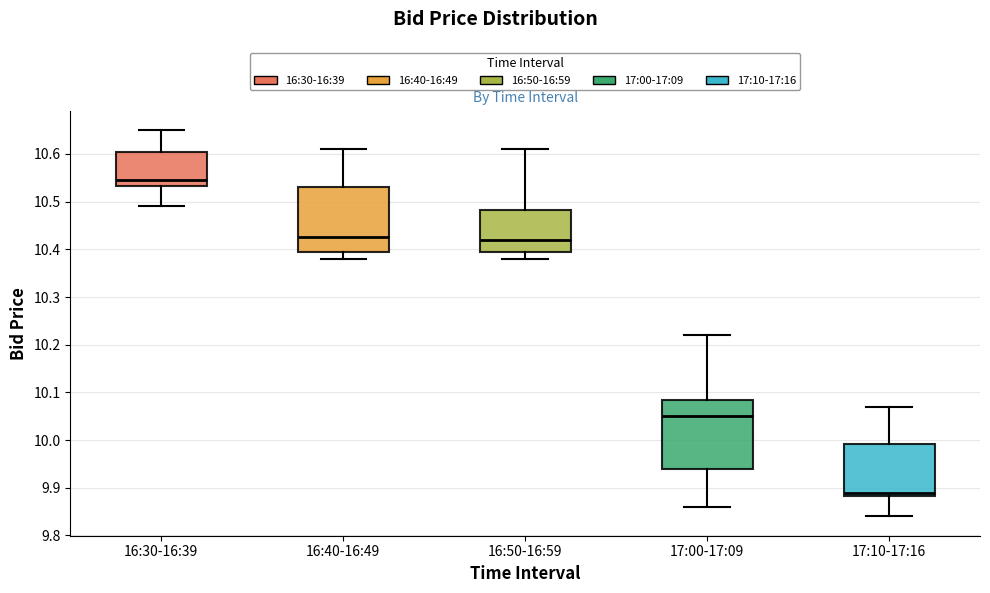

Which box has the lowest median line?

17:10-17:16